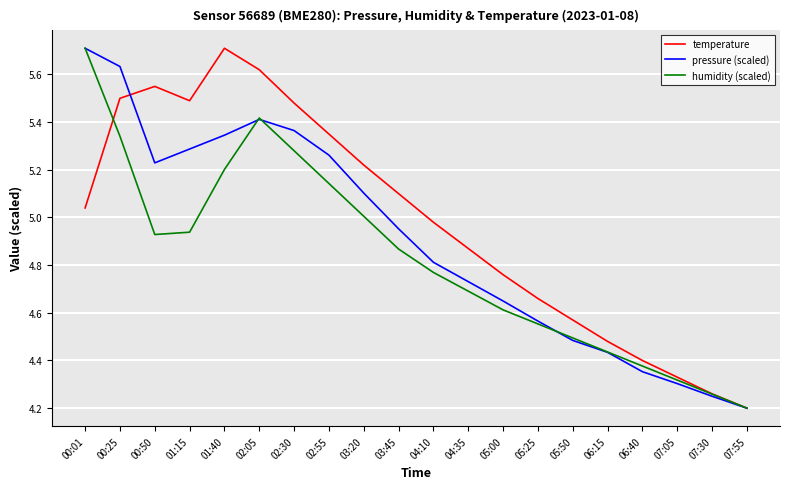

Rank the series by their average value, from highest to lowest.

temperature, pressure (scaled), humidity (scaled)